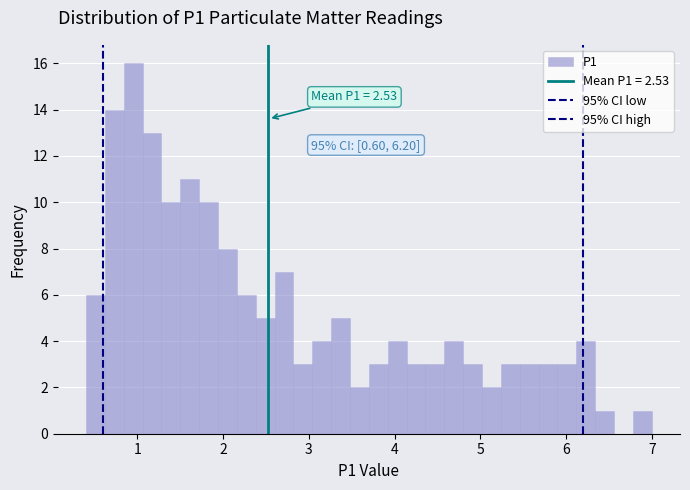

Read against the x-axis, roughly where is the centre of the tallest bar?

1.0